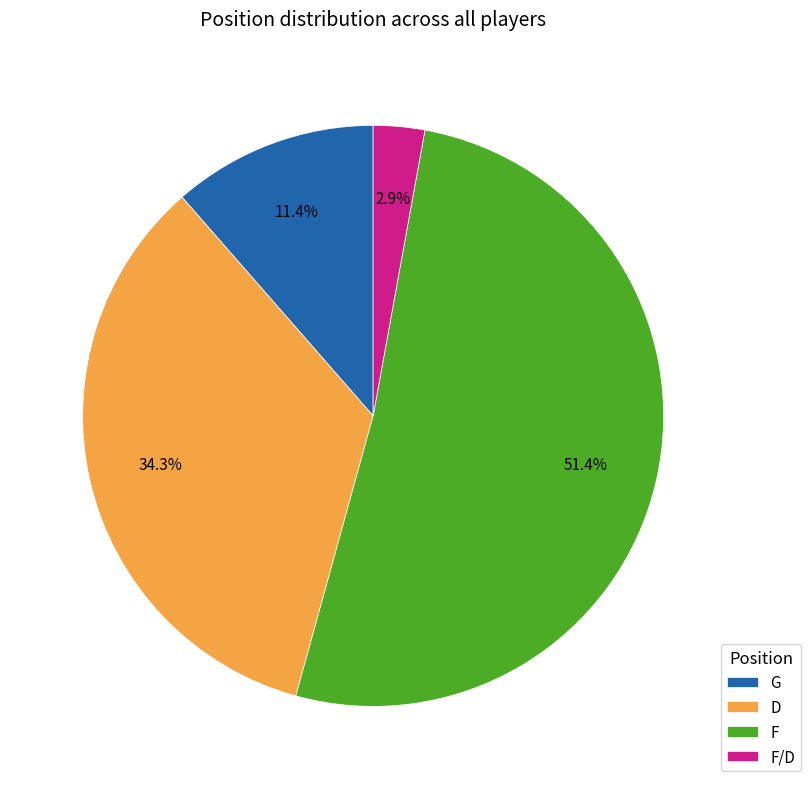

Does any single category account for the majority?

Yes